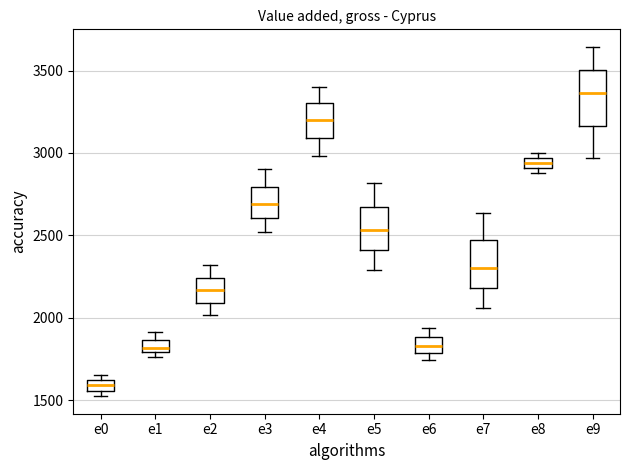

Which box's median line is the highest?

e9